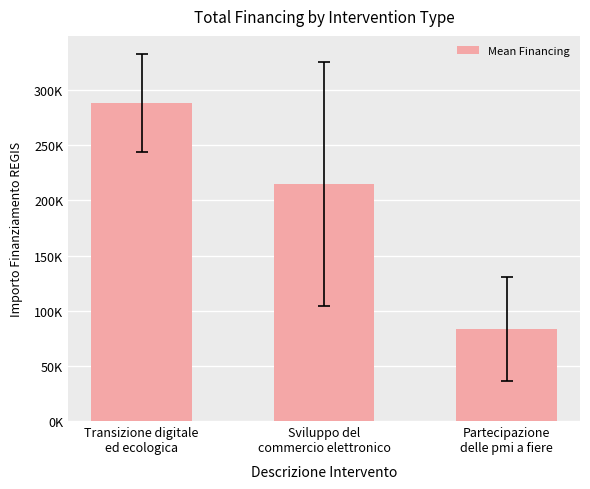

The chart shows a value of 140484.8 at Partecipazione
delle pmi a fiere. True or false?

False